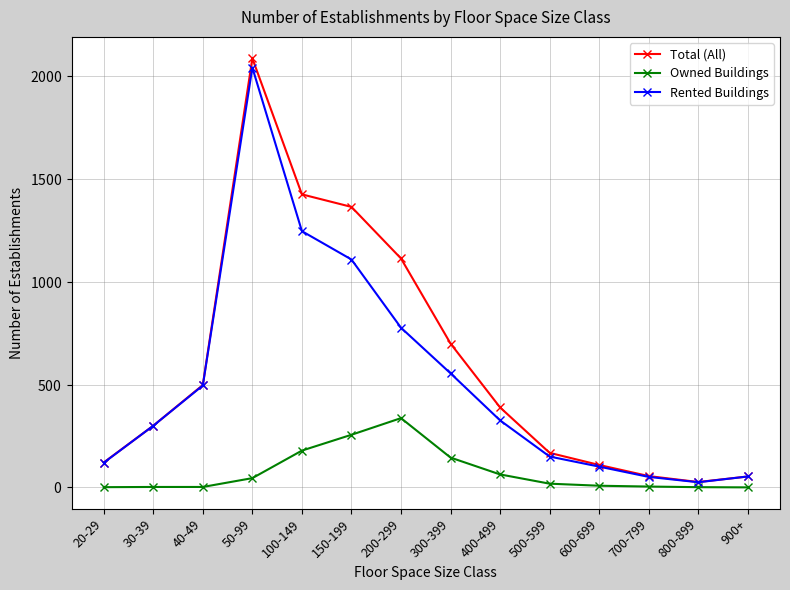

List the labels in order of Rented Buildings value, largest first.

50-99, 100-149, 150-199, 200-299, 300-399, 40-49, 400-499, 30-39, 500-599, 20-29, 600-699, 900+, 700-799, 800-899